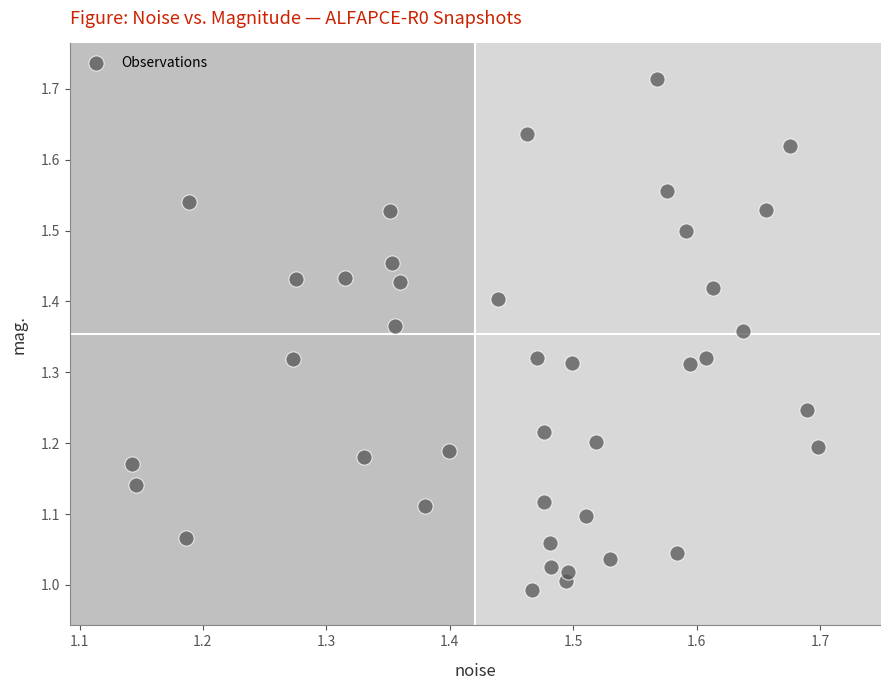

What is the range of X values (max minus min)?

0.6